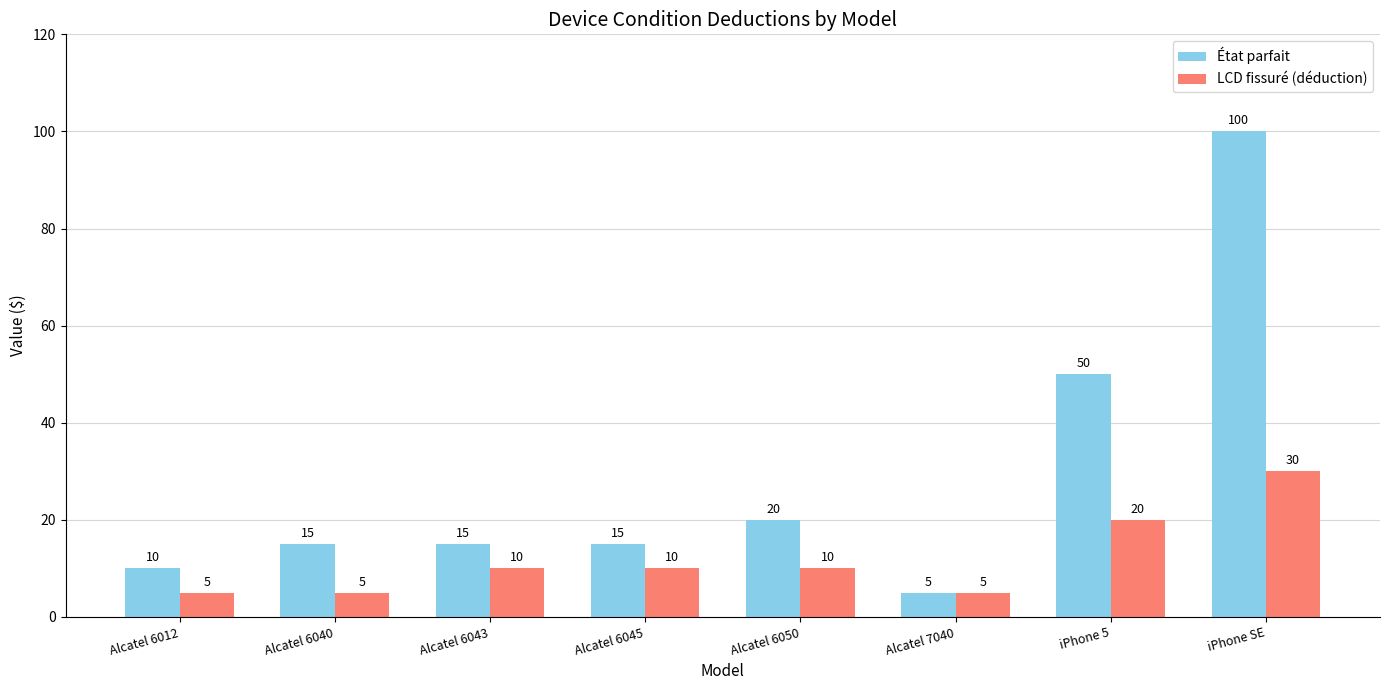

Which series changed the most between Alcatel 6045 and Alcatel 7040?

État parfait